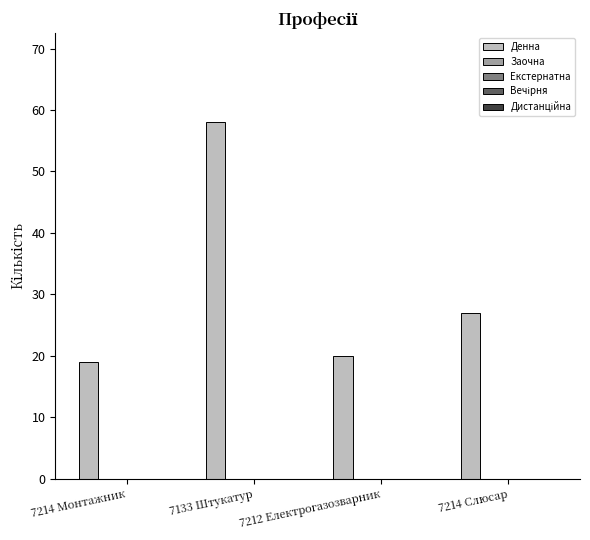

What is the difference between the maximum and minimum values?

39